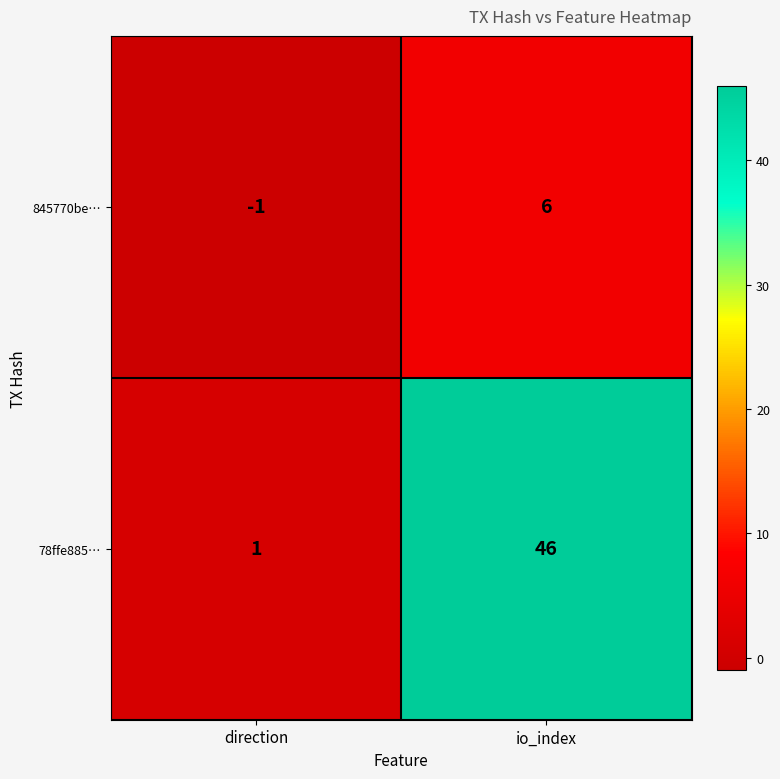

At which label does 78ffe885… reach its minimum?

direction